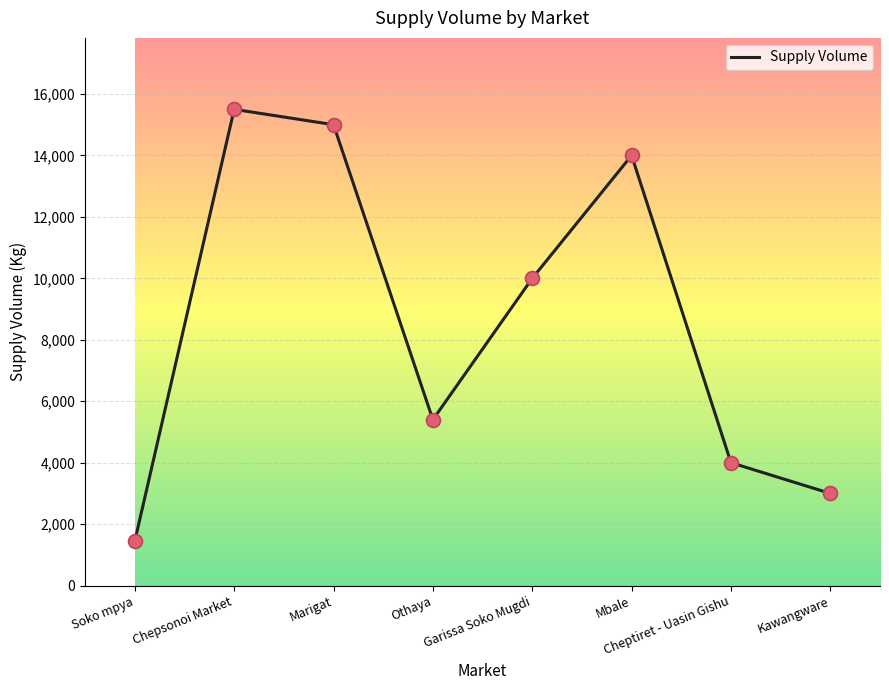

Between Chepsonoi Market and Othaya, which is larger?

Chepsonoi Market